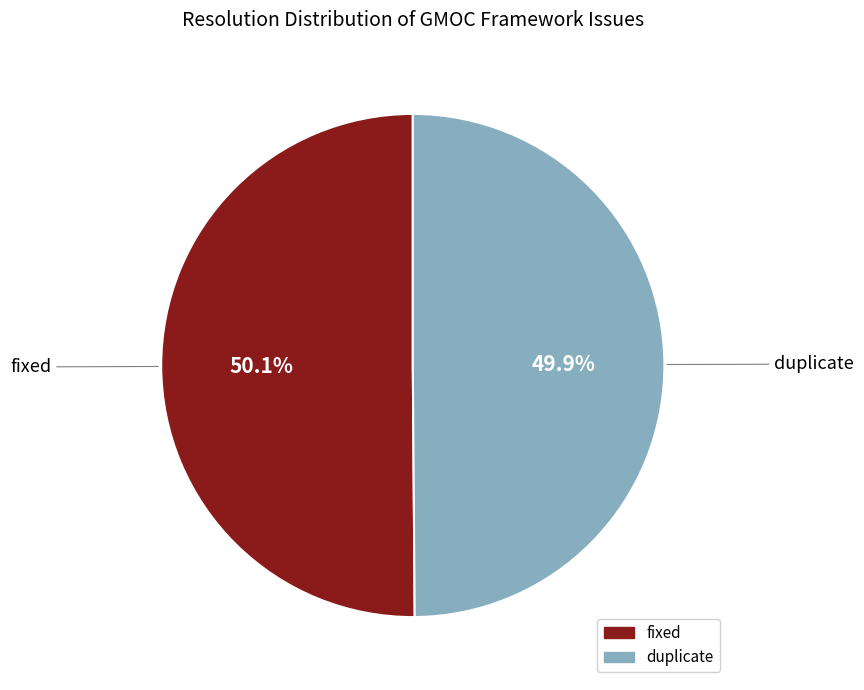

Does any single category account for the majority?

Yes